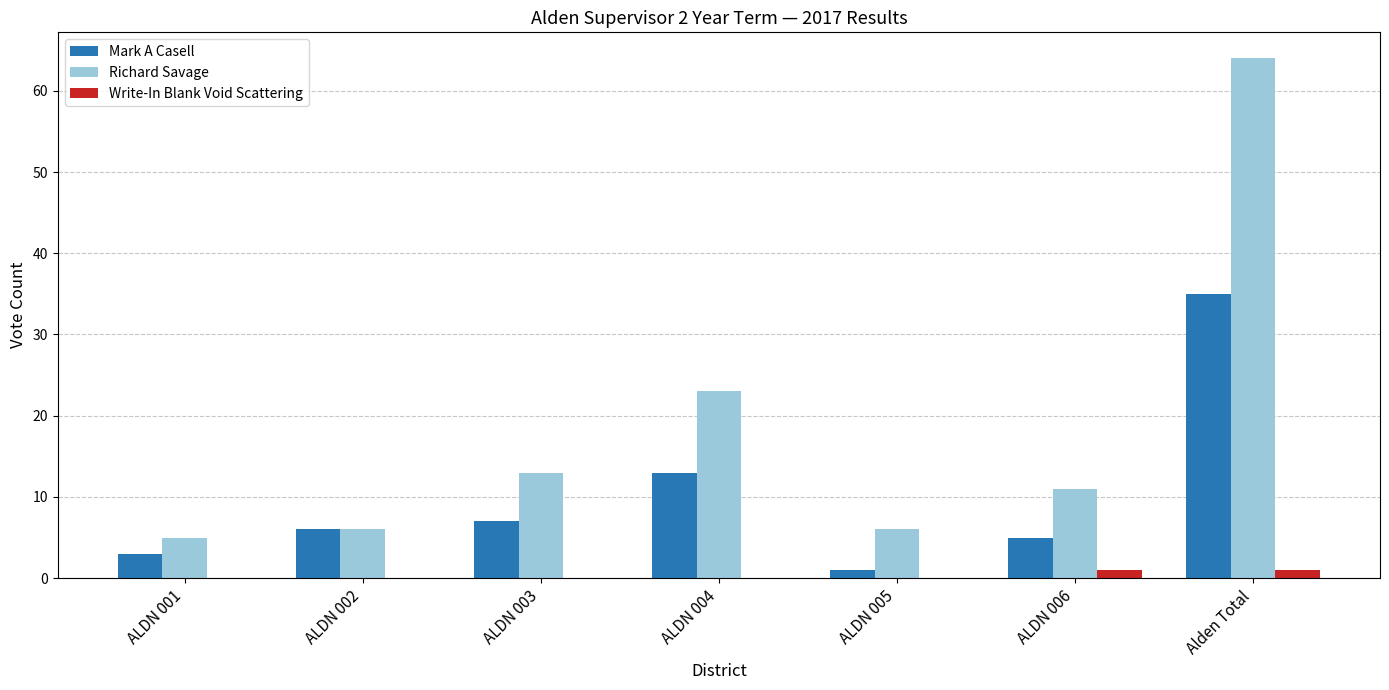

The Mark A Casell series shows 35 at Alden Total. True or false?

True